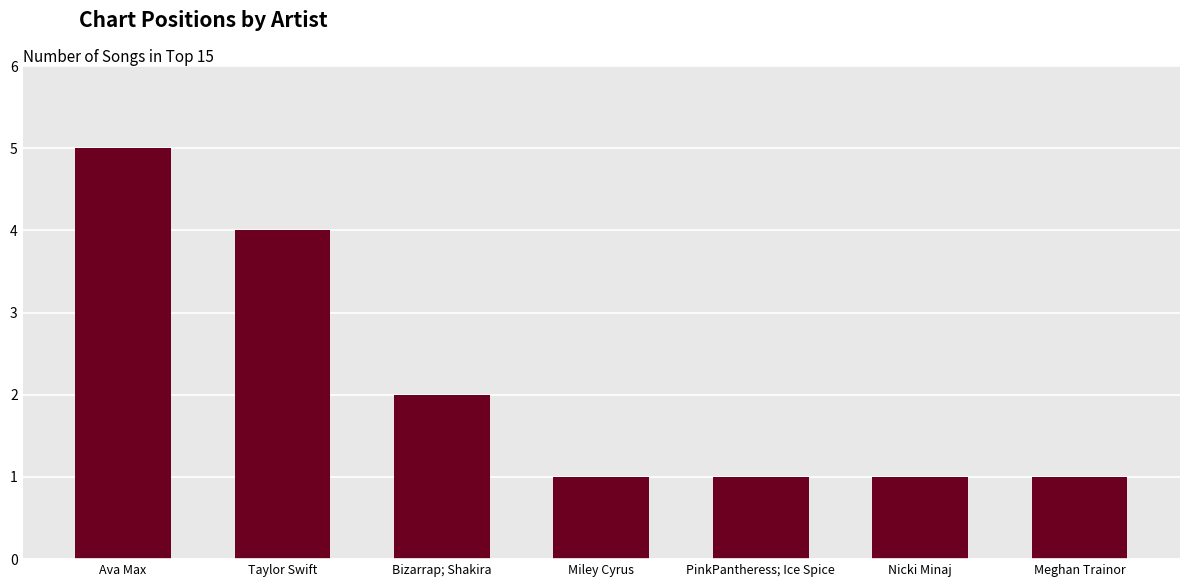

At which category does the chart reach its peak across all series?

Ava Max